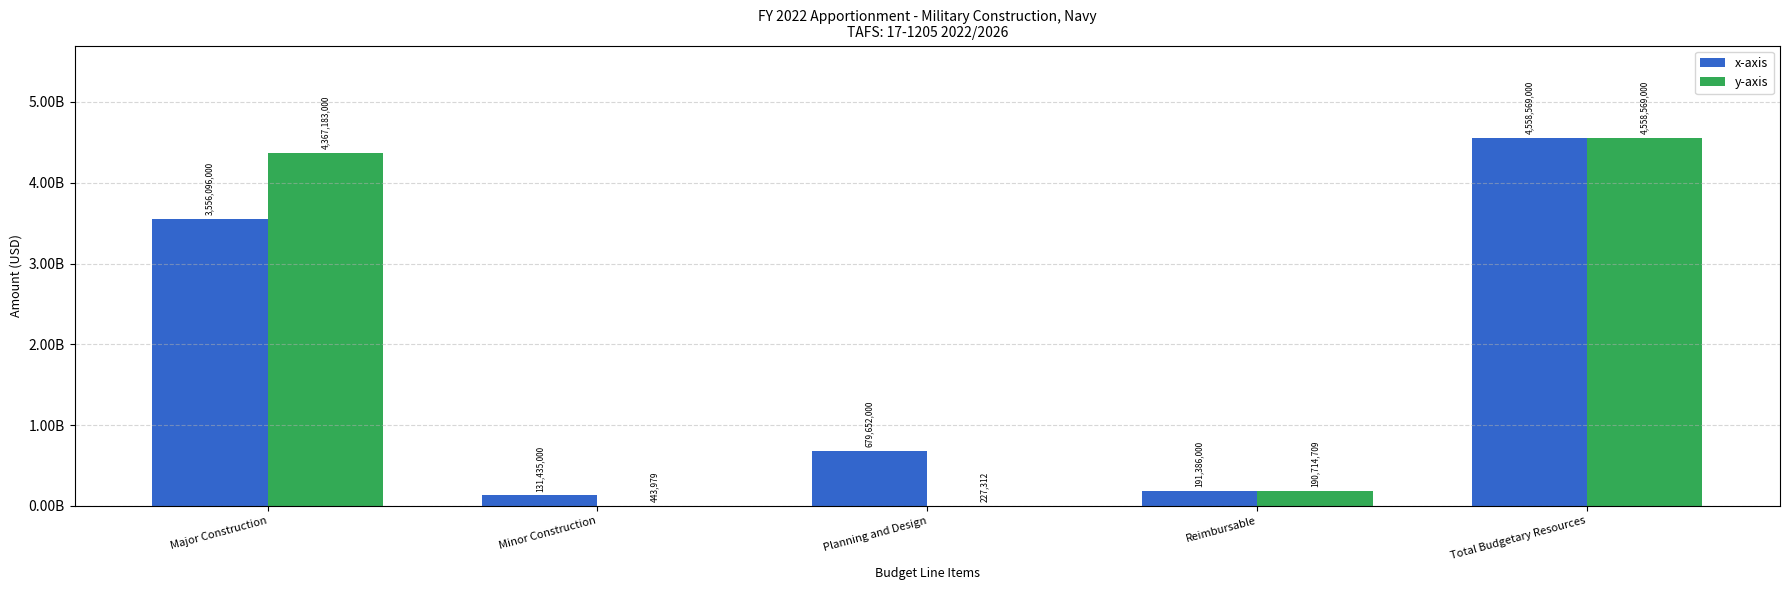

Which series has the widest spread of values?

y-axis